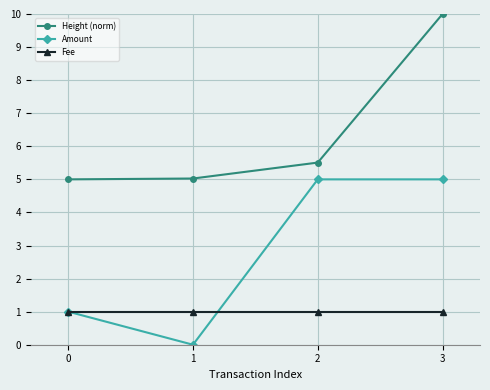

What is the sum of the Height (norm) values at 3 and 1?

15.0